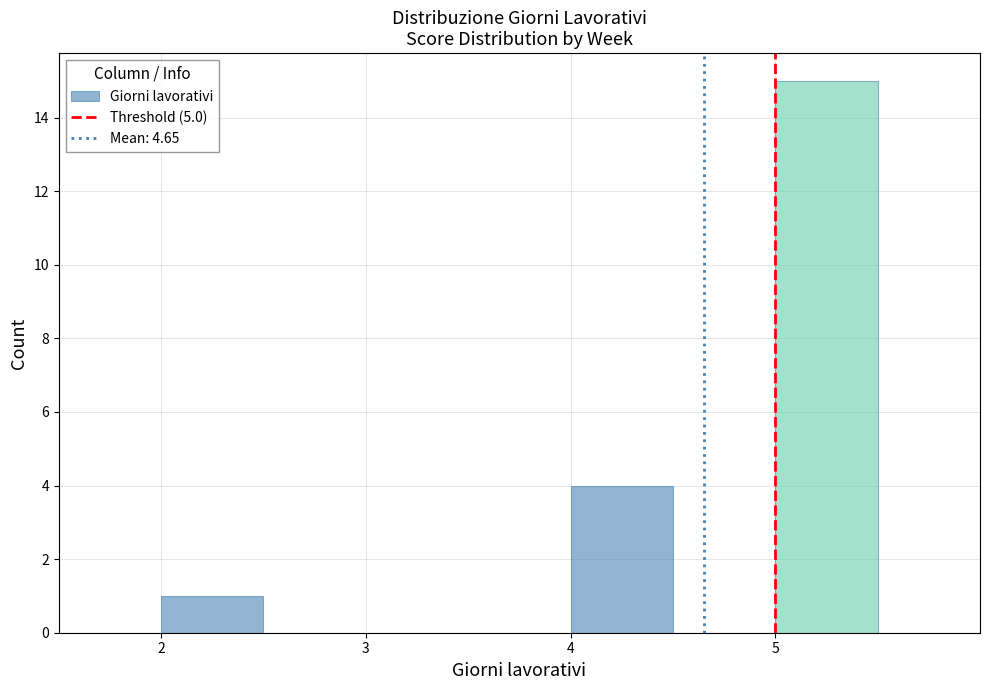

Reading left to right, list every bar in this chart as the range it spans on the x-axis followed by its height. The values are not printed on the chart, so give them approximately, as read against the axis.

1.5 to 2.0: 0
2.0 to 2.5: 1
2.5 to 3.0: 0
3.0 to 3.5: 0
3.5 to 4.0: 0
4.0 to 4.5: 4
4.5 to 5.0: 0
5.0 to 5.5: 15
5.5 to 6.0: 0